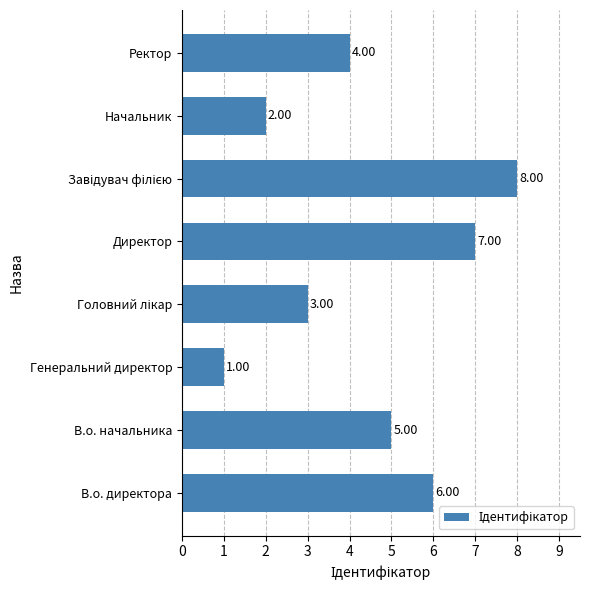

Which has a higher value, Генеральний директор or В.о. начальника?

В.о. начальника